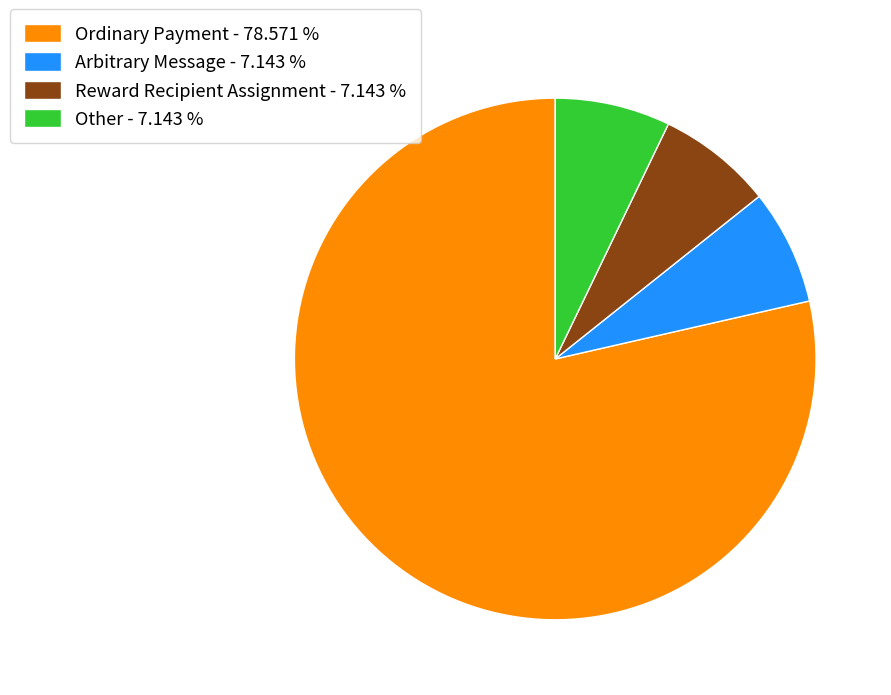

Approximately how many times larger is the value at Arbitrary Message - 7.143 % compared to Reward Recipient Assignment - 7.143 %?

1.0